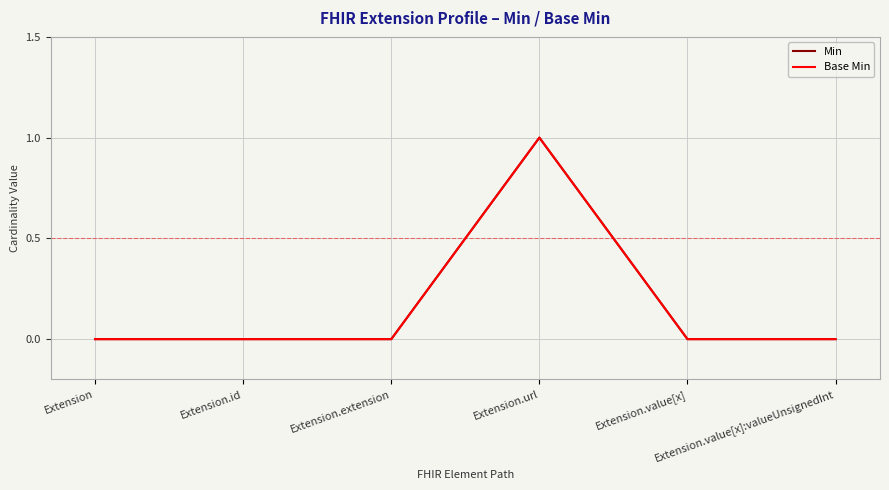

Does the chart have visible grid lines?

Yes